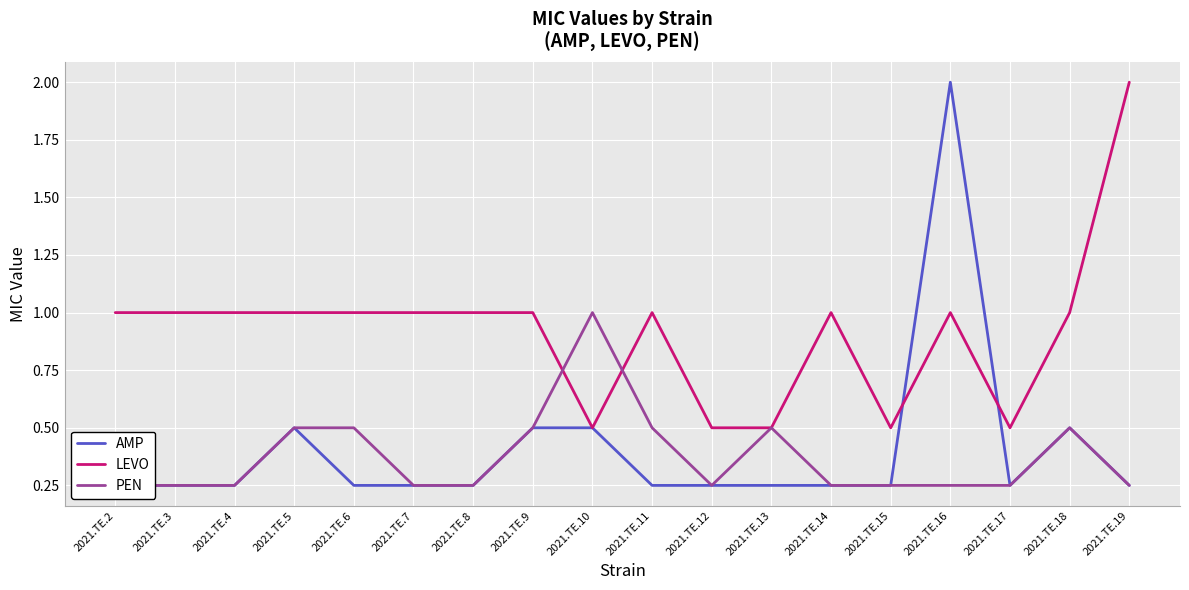

What is the value of the AMP point at the 15th from the left?

2.0